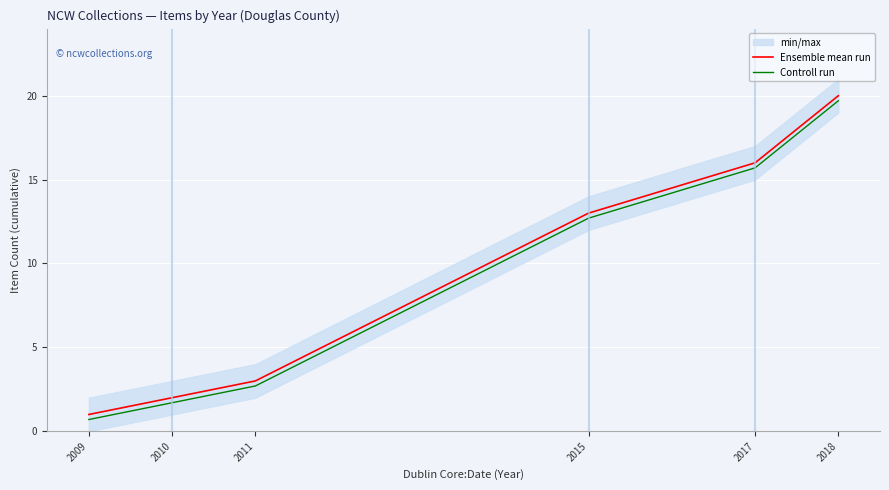

At which label does Ensemble mean run first exceed 13?

2017